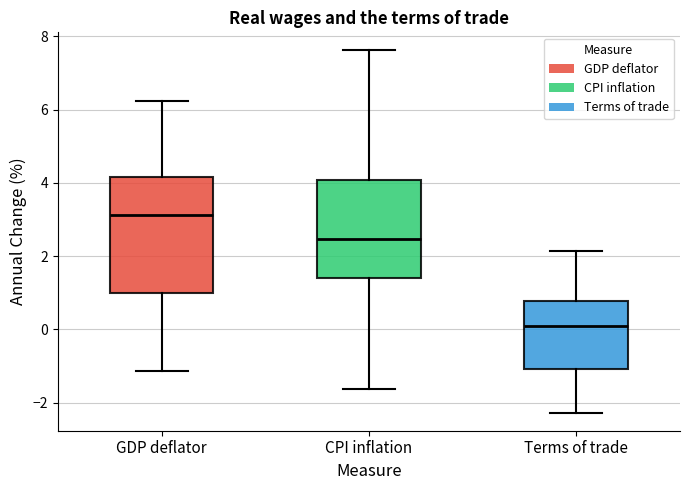

Which box's median line is the lowest?

Terms of trade